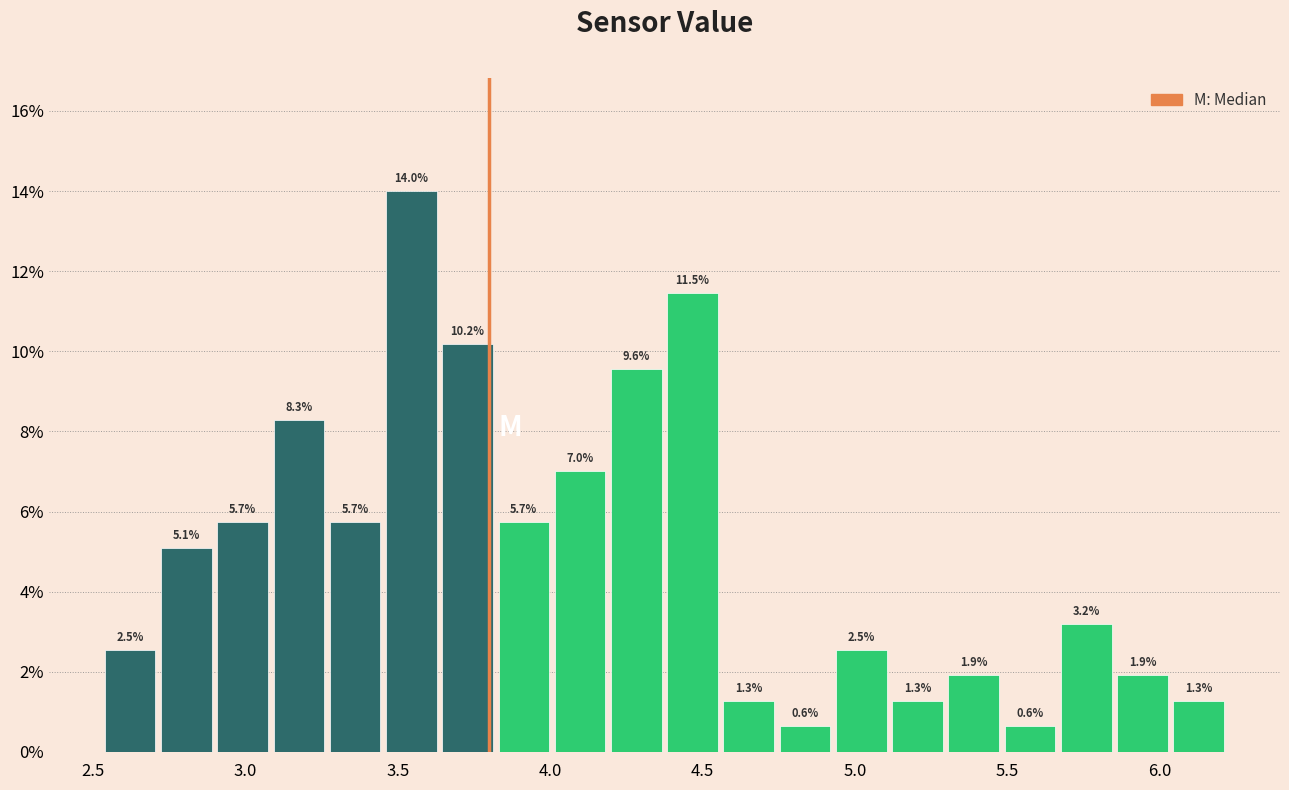

Read against the x-axis, roughly where is the centre of the tallest bar?

3.55